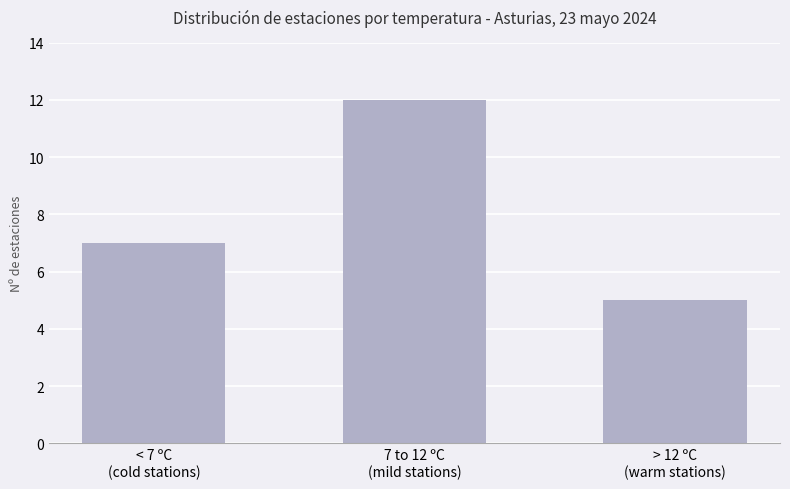

List the labels in order of value, smallest first.

> 12 ºC
(warm stations), < 7 ºC
(cold stations), 7 to 12 ºC
(mild stations)